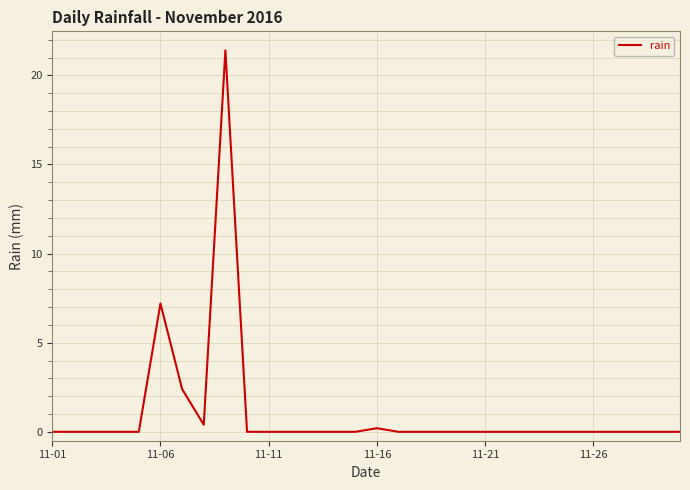

What is the difference between the maximum and minimum values?

21.4